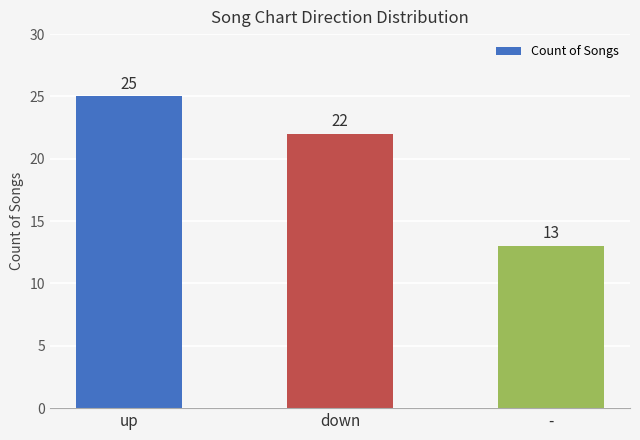

What is the sum of the values at down and up?

47